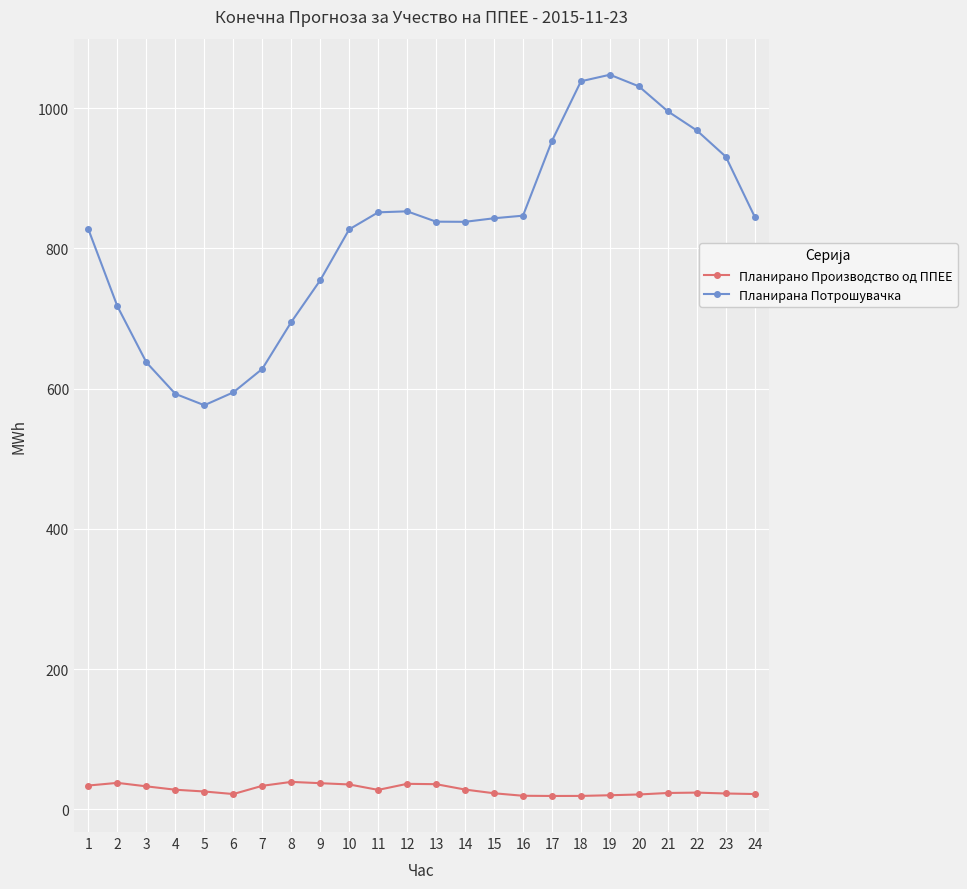

Which category has the highest value across all series?

19